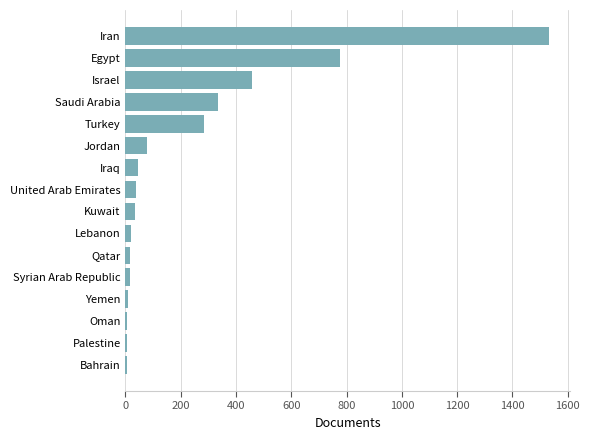

The value at Turkey is 285. True or false?

True